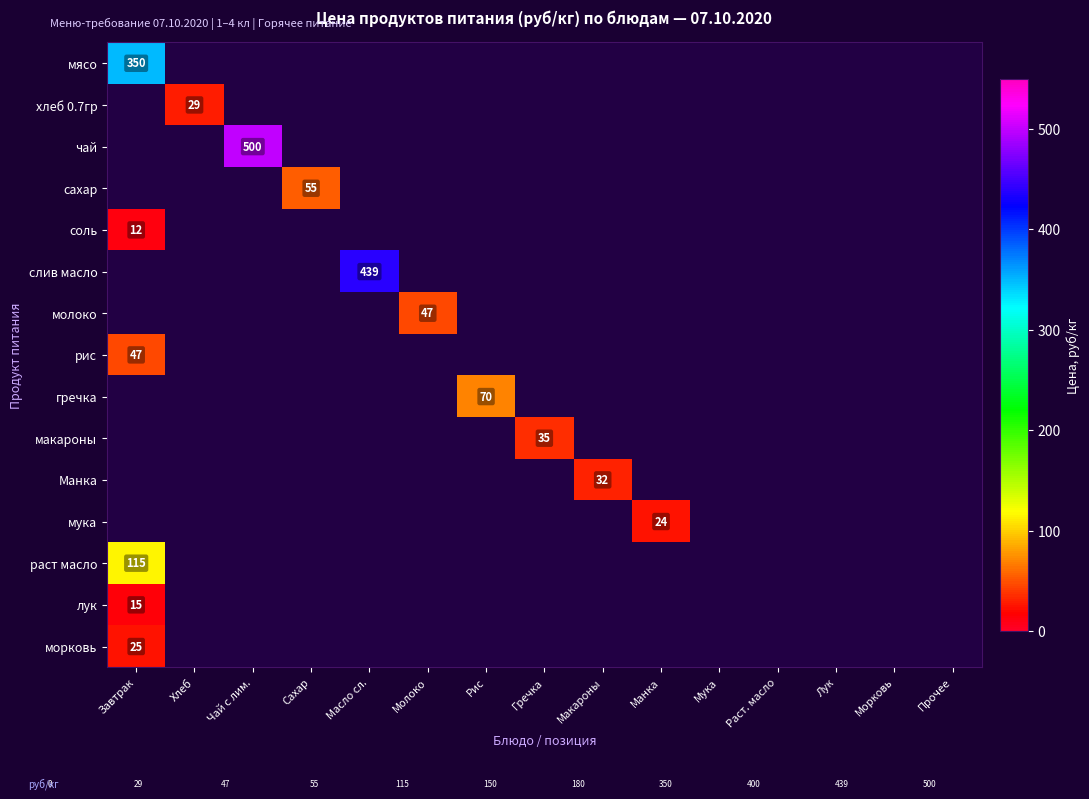

What is the lowest value of the мясо series?

350.0